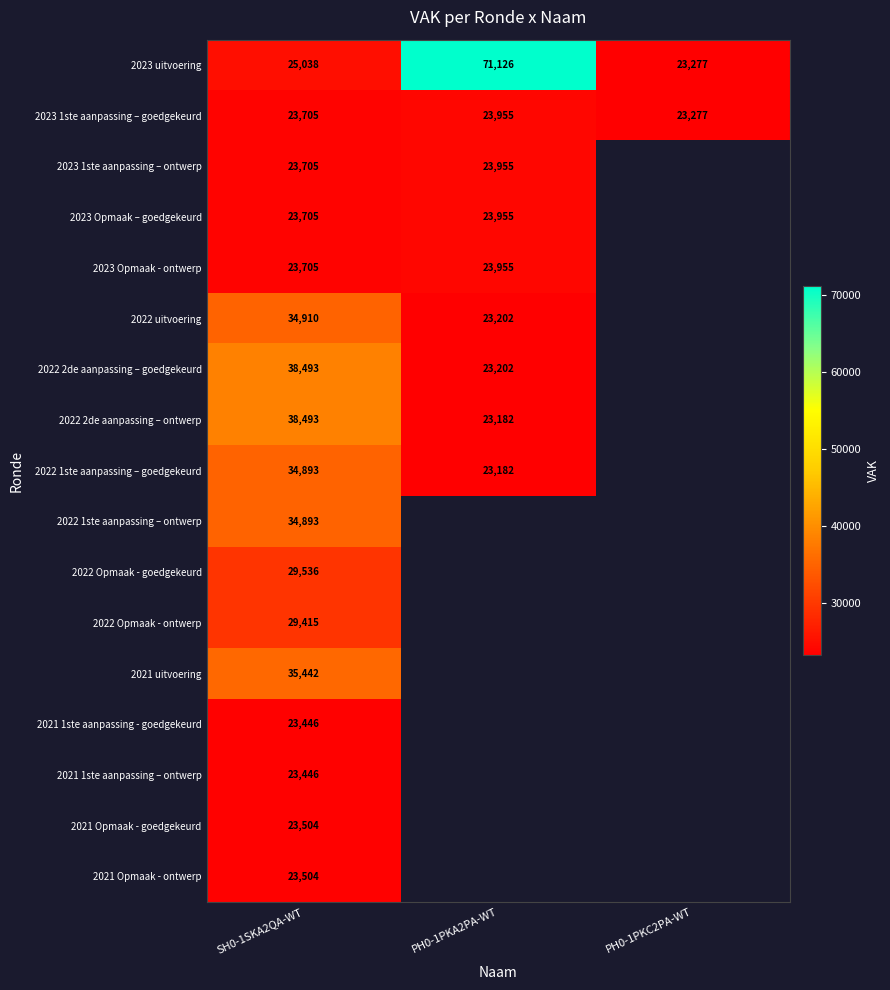

True or false: 2022 Opmaak - ontwerp has a value of 13251 at SH0-1SKA2QA-WT.

False